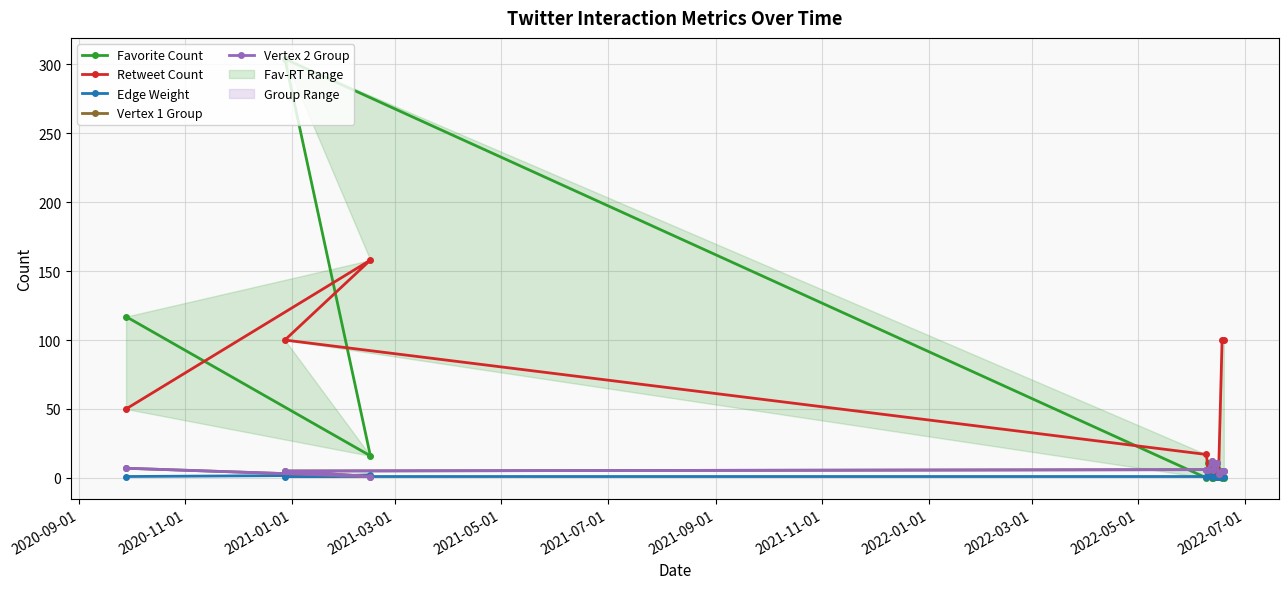

The value of Vertex 1 Group at 2021-07-01 is 17. True or false?

False